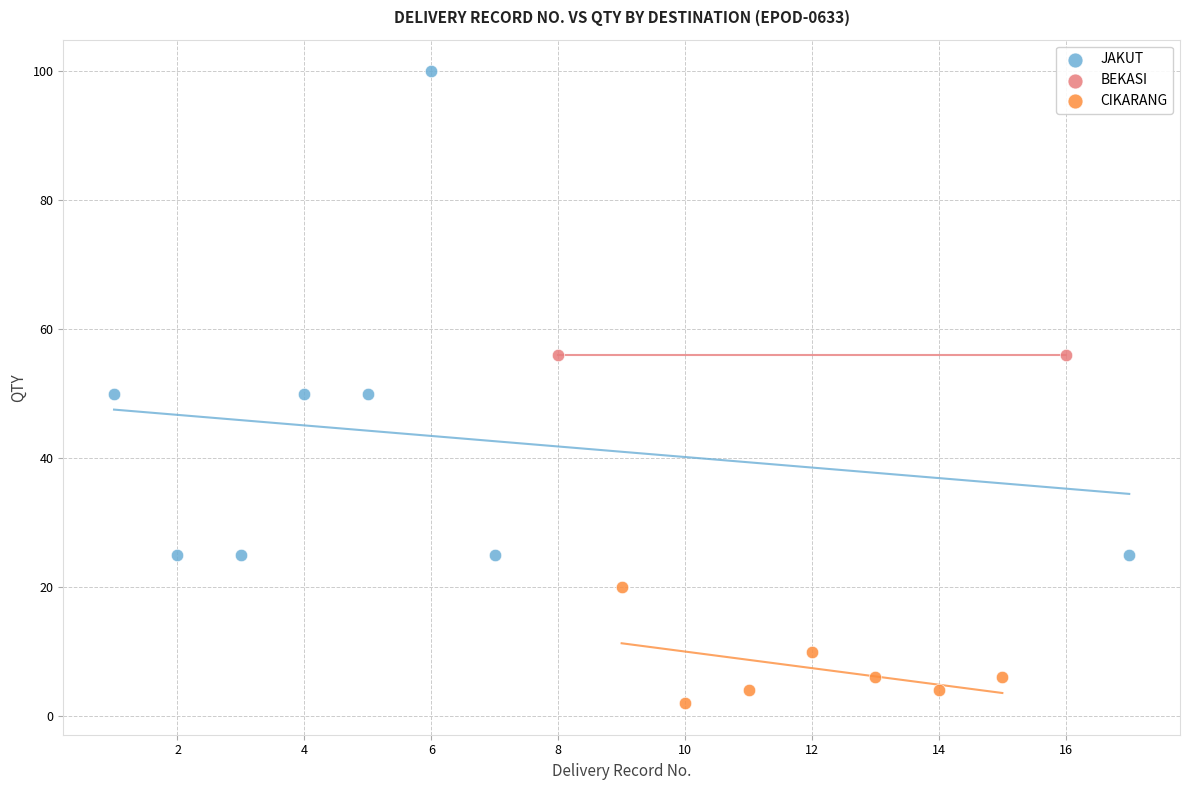

What are all the series names shown in the legend?

JAKUT, BEKASI, CIKARANG